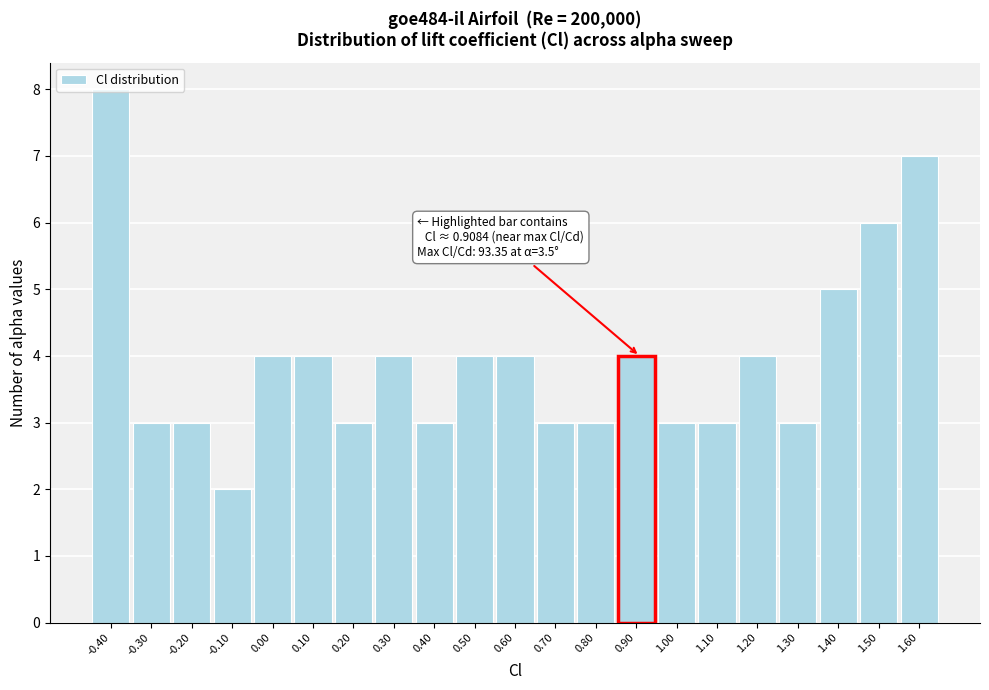

Which range on the x-axis has the tallest bar?

-0.45 to -0.35